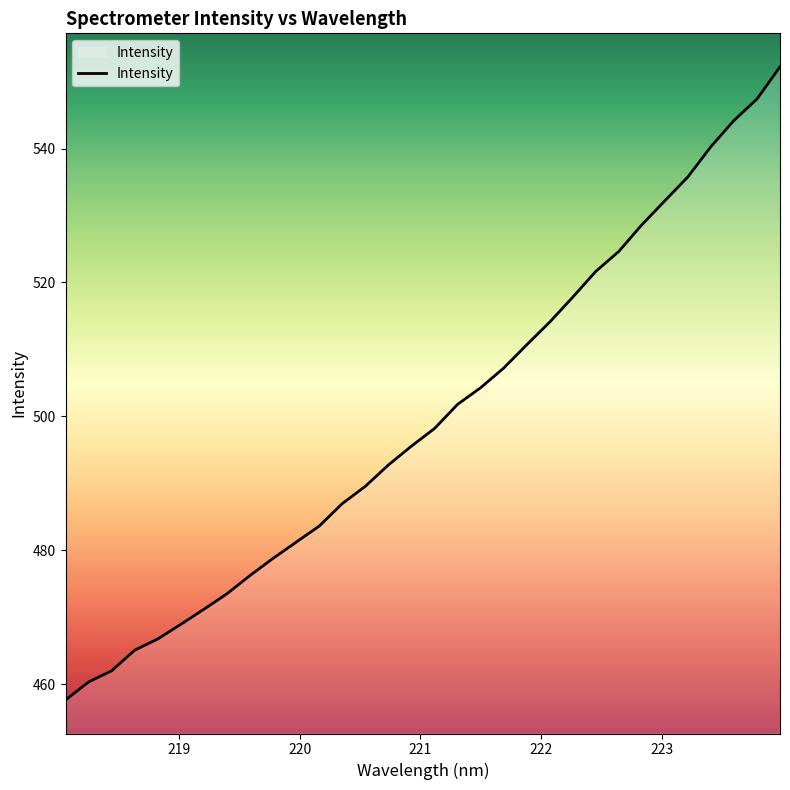

What is the average value?

499.7